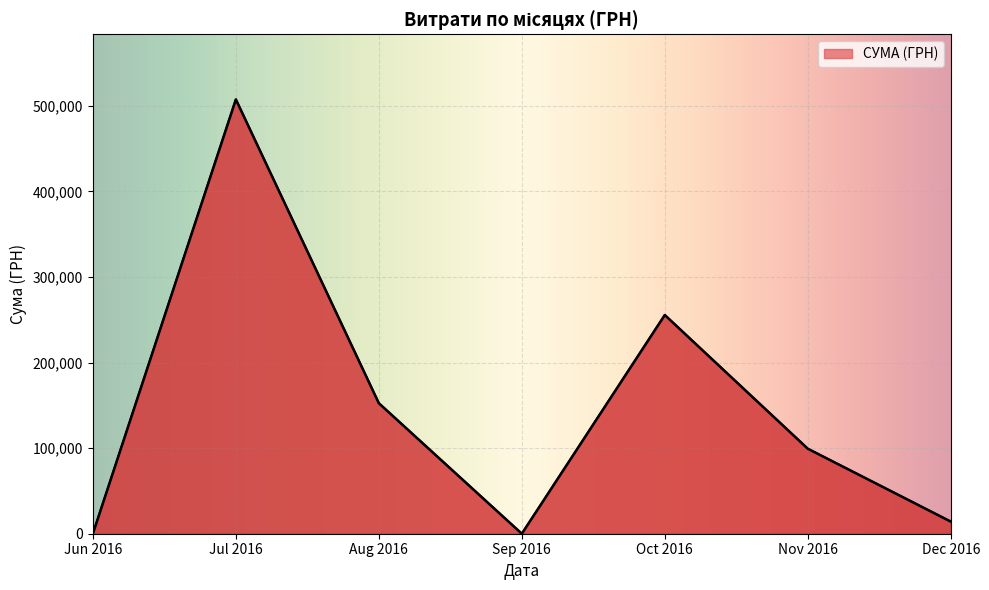

True or false: the data has more than 2 interior local peaks.

False